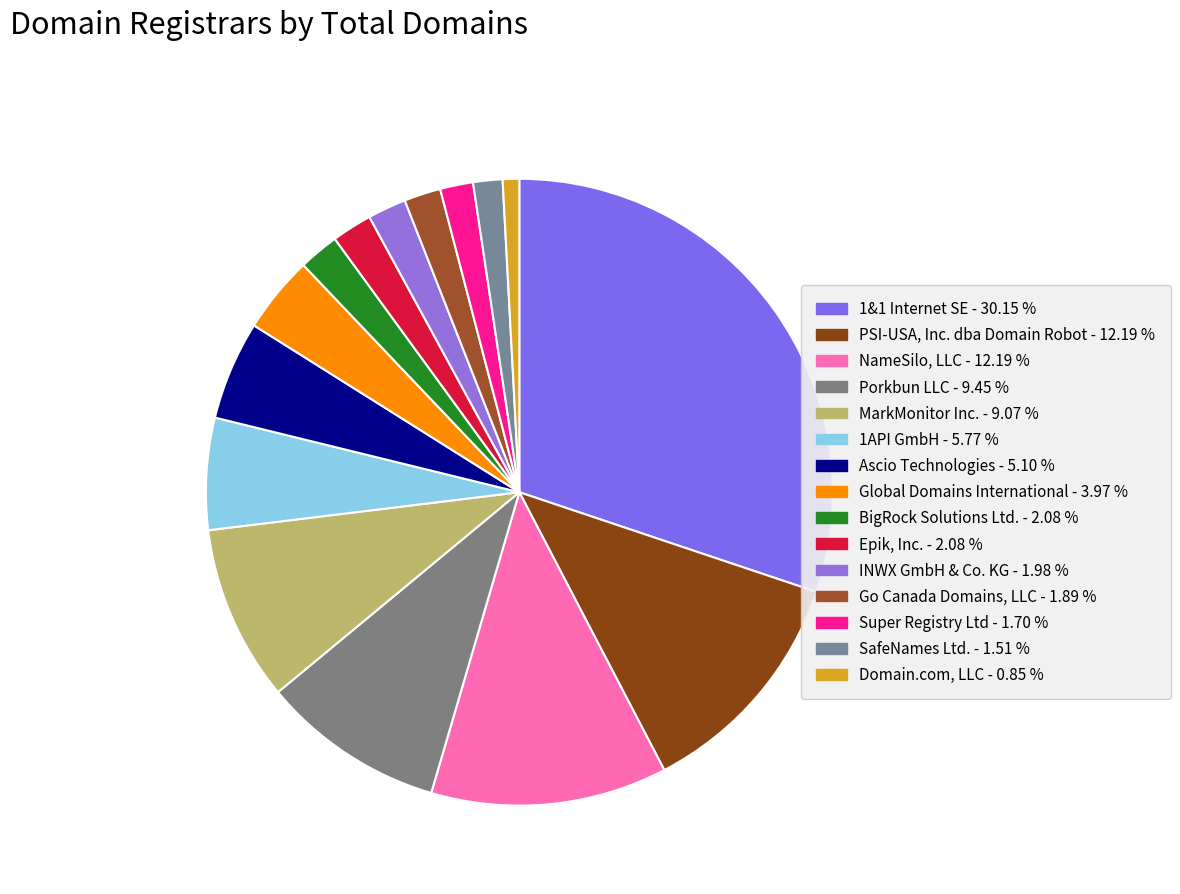

To the nearest percent, what is the difference between the largest and smallest slice percentages?

29%